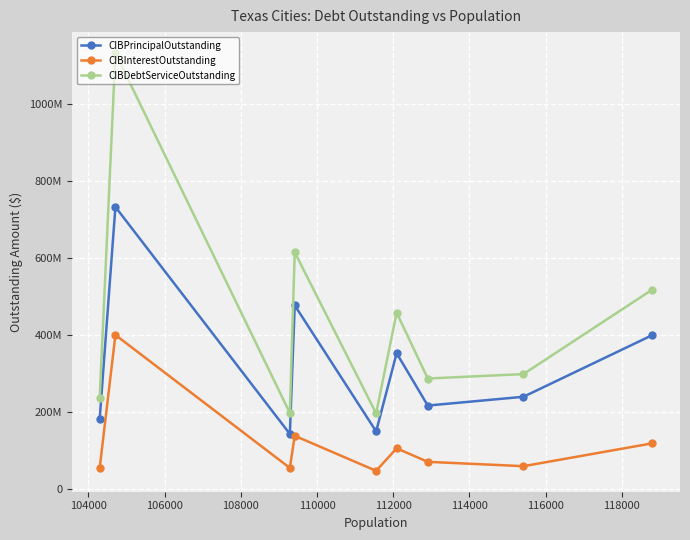

List the series in order of their overall mean, highest first.

CIBDebtServiceOutstanding, CIBPrincipalOutstanding, CIBInterestOutstanding